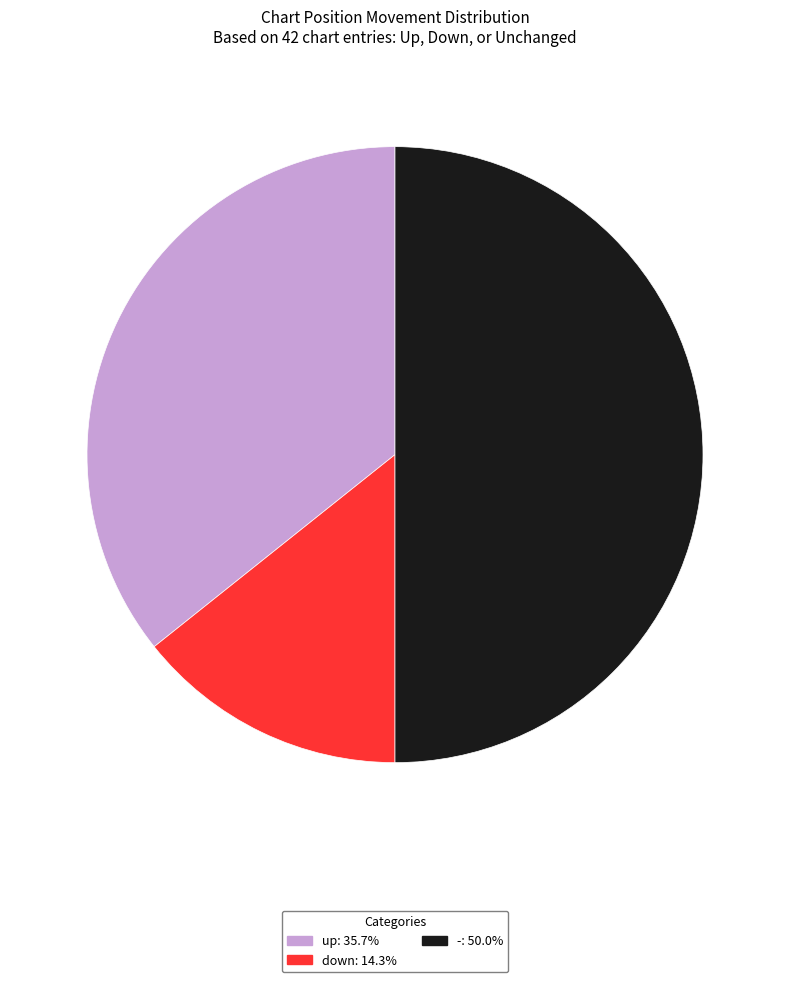

Approximately how many times larger is the value at up compared to -?

0.7